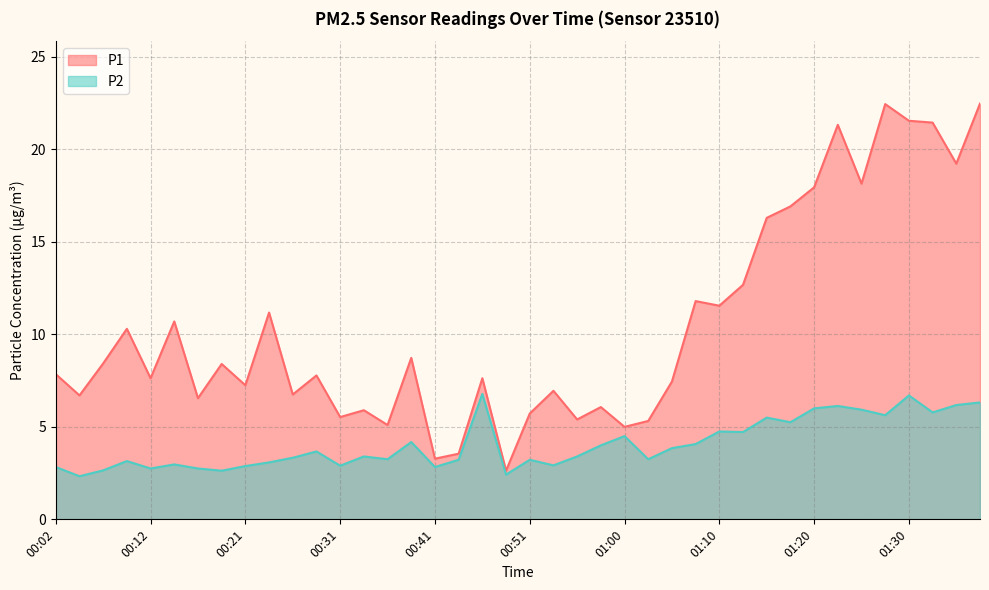

What position from the right is 01:12?

11